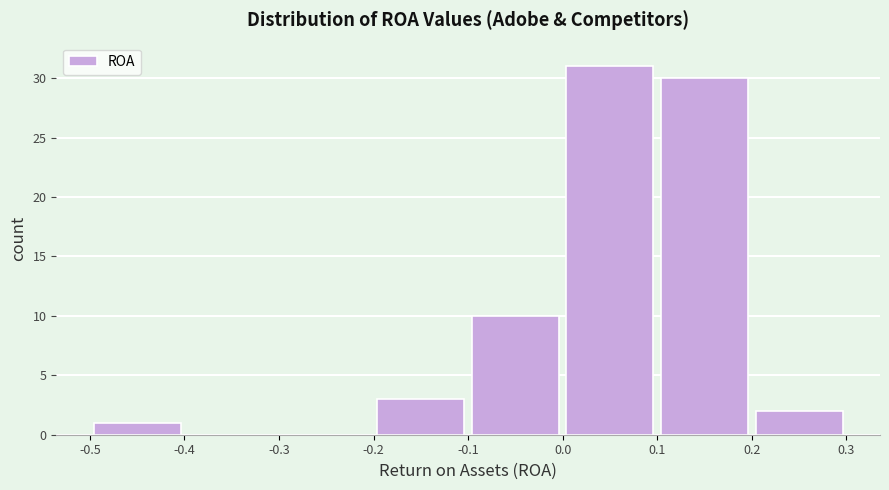

Reading left to right, list every bar in this chart as the range it spans on the x-axis followed by its height. The values are not printed on the chart, so give them approximately, as read against the axis.

-0.5 to -0.4: 1
-0.4 to -0.3: 0
-0.3 to -0.2: 0
-0.2 to -0.1: 3
-0.1 to 0.0: 10
0.0 to 0.1: 31
0.1 to 0.2: 30
0.2 to 0.3: 2